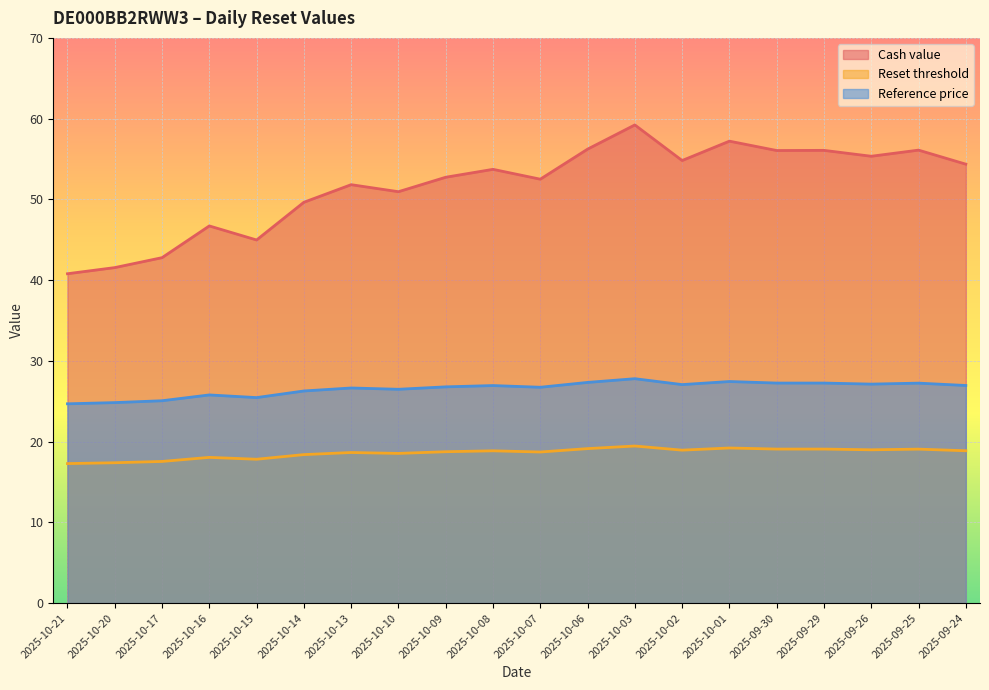

List the series in order of their peak value, highest first.

Cash value, Reference price, Reset threshold